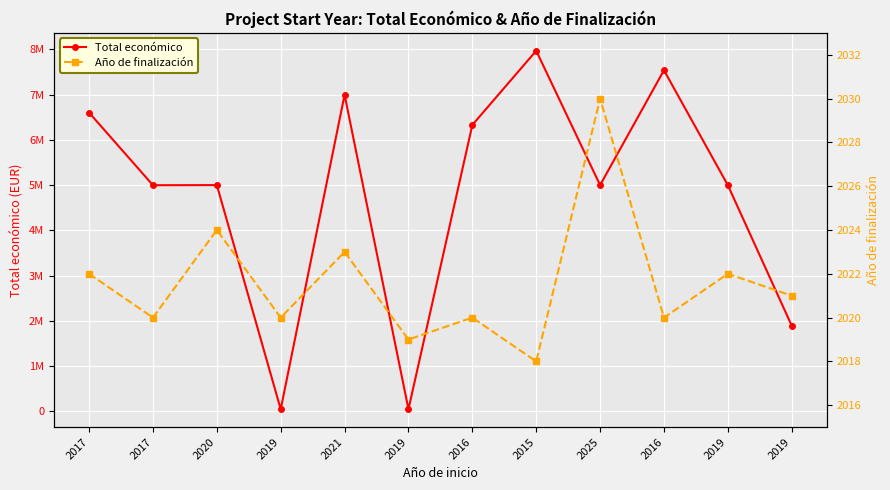

True or false: Total económico and Año de finalización cross at least once.

False